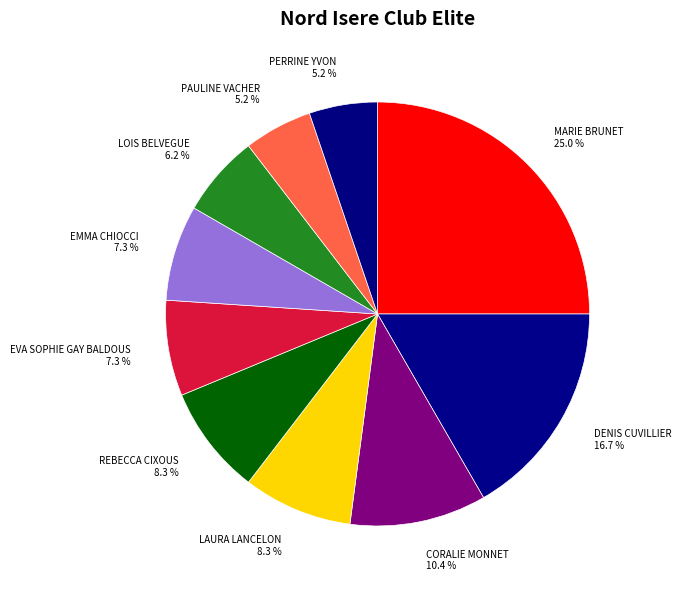

True or false: DENIS CUVILLIER accounts for 17% of the total.

True